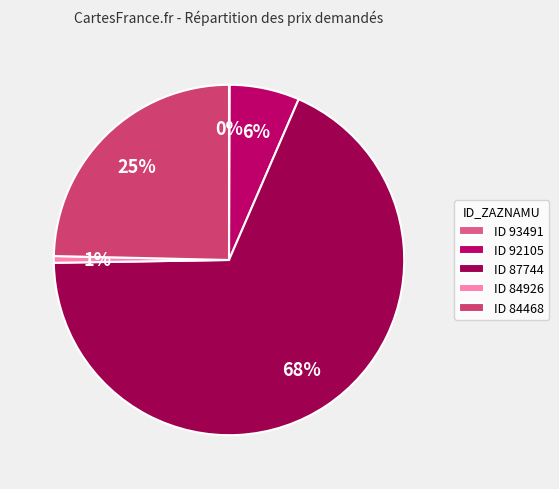

True or false: ID 84468 accounts for 12% of the total.

False